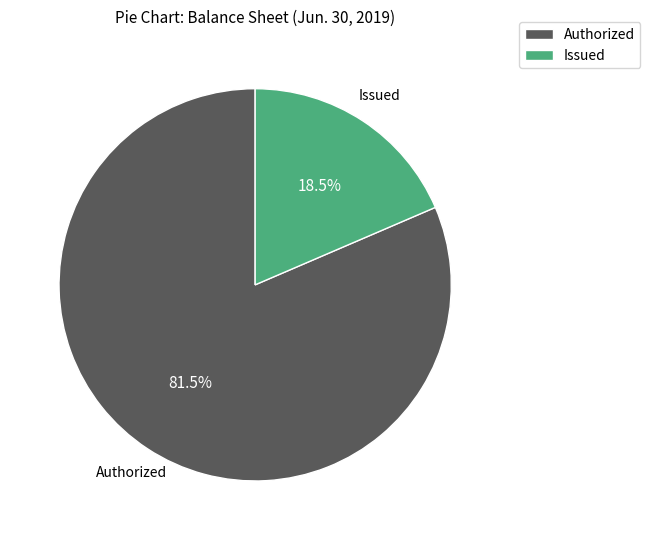

To the nearest percent, what is the difference between the largest and smallest slice percentages?

63%